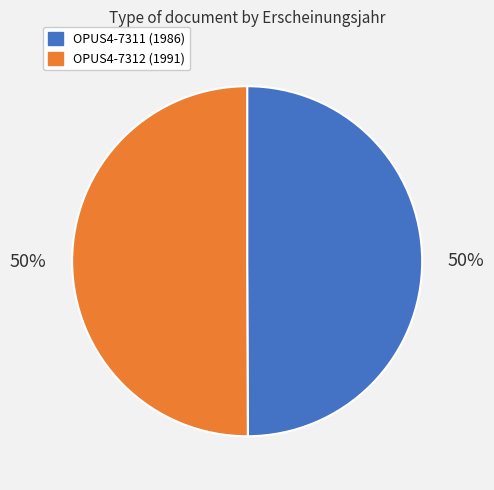

To the nearest percent, what is the average slice percentage?

50%